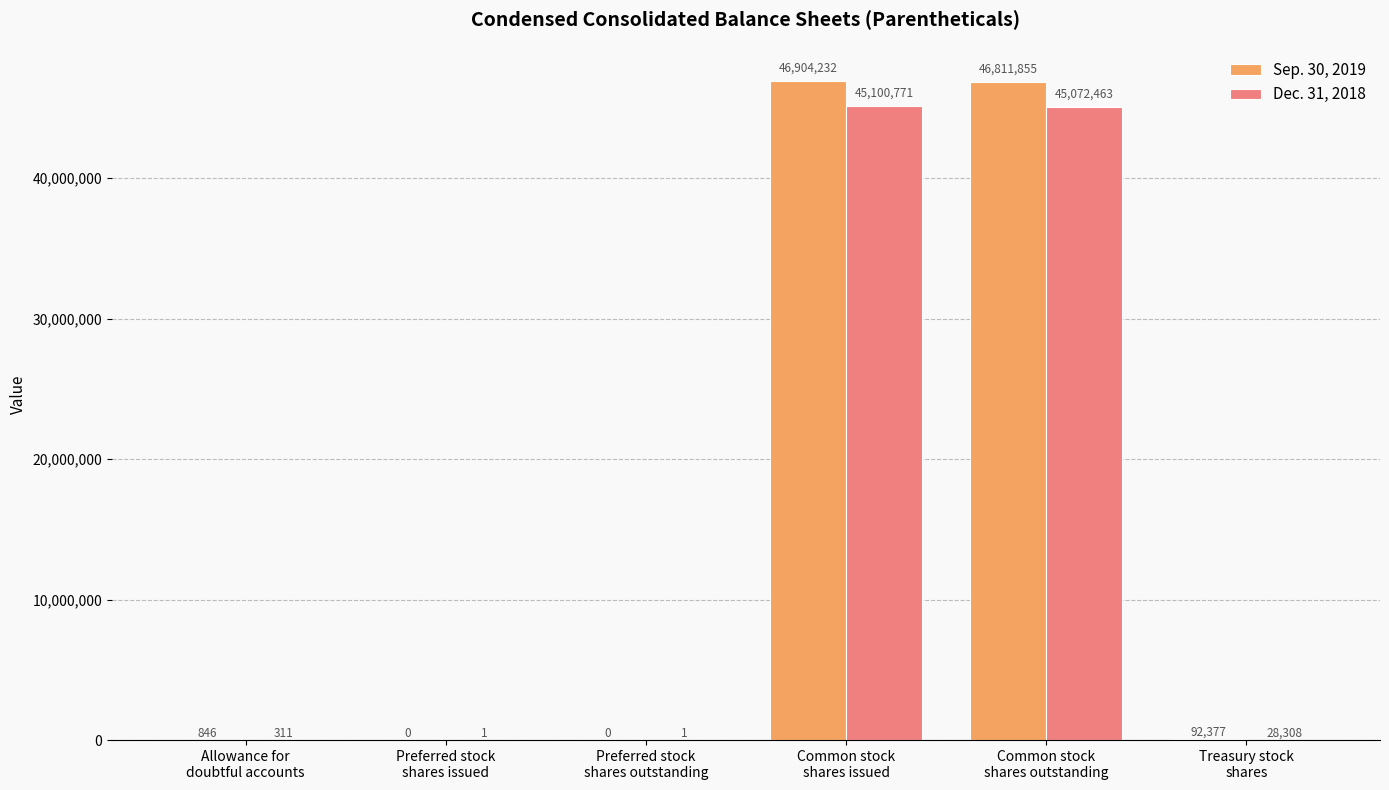

Which label corresponds to the largest value in the chart?

Common stock
shares issued